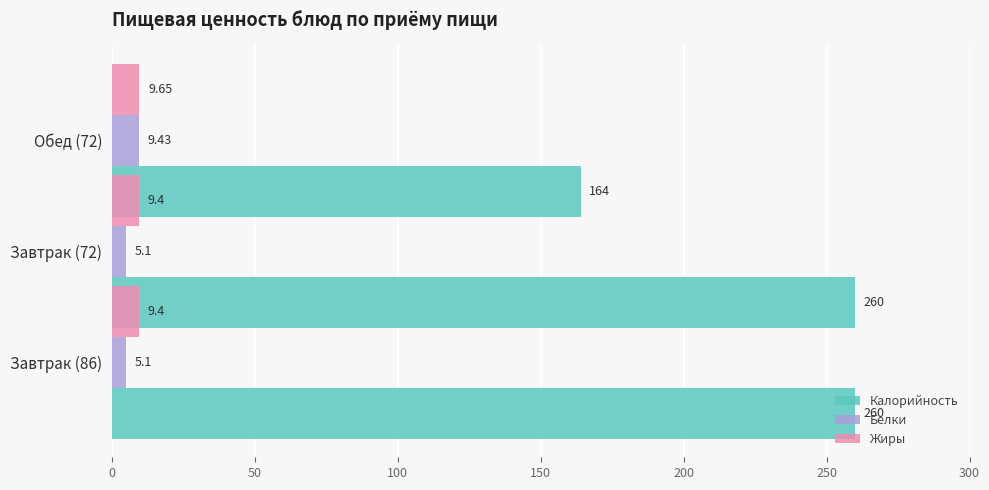

True or false: Белки has a value of 3.4 at Завтрак (72).

False